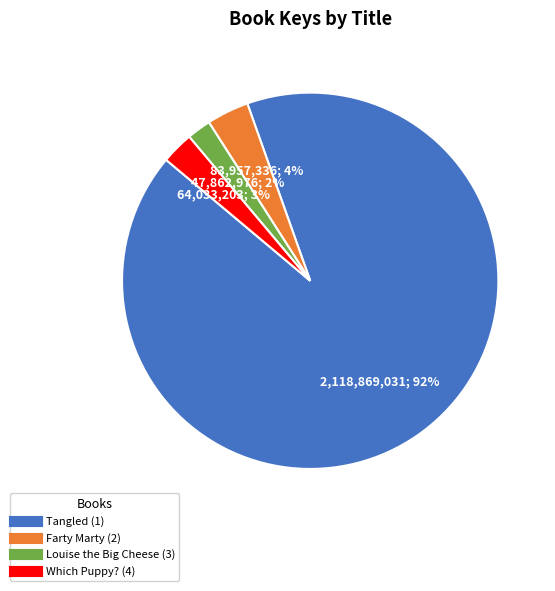

Is there any slice that represents more than half of the pie?

Yes